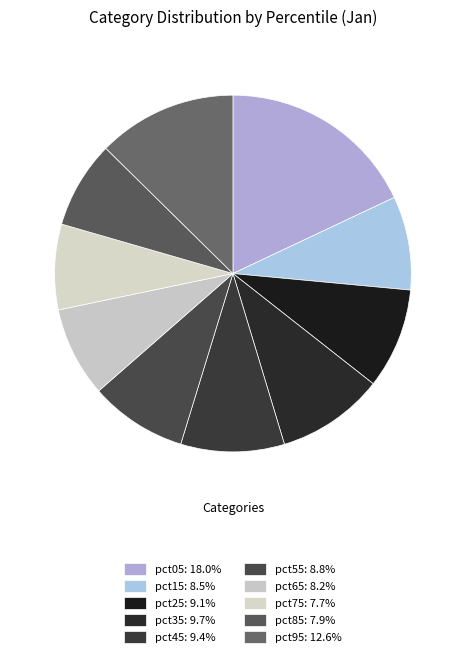

How many slices are in this pie chart?

10